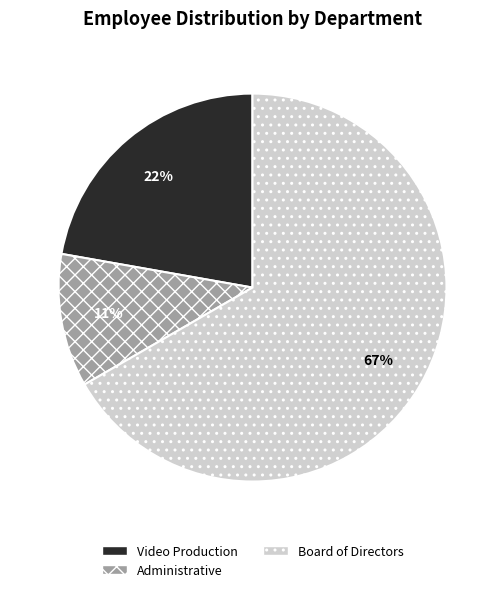

Rank the categories by value from lowest to highest.

Administrative, Video Production, Board of Directors